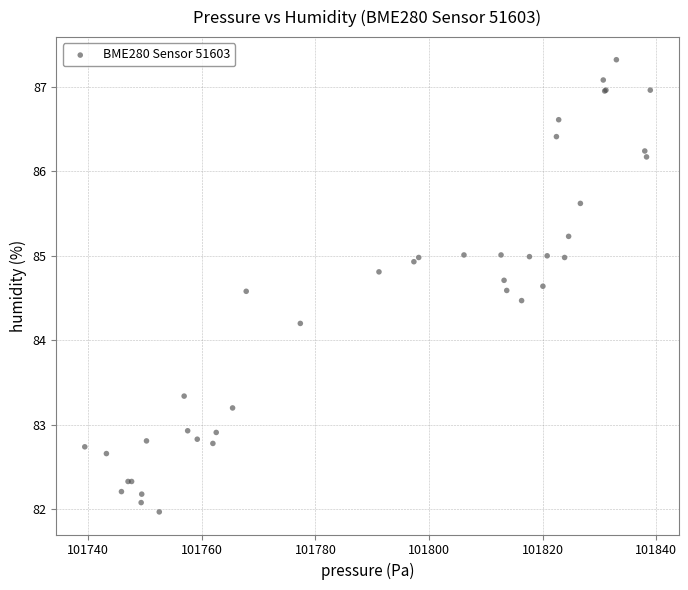

What Y value in the scatter plot is closest to 84?

84.2